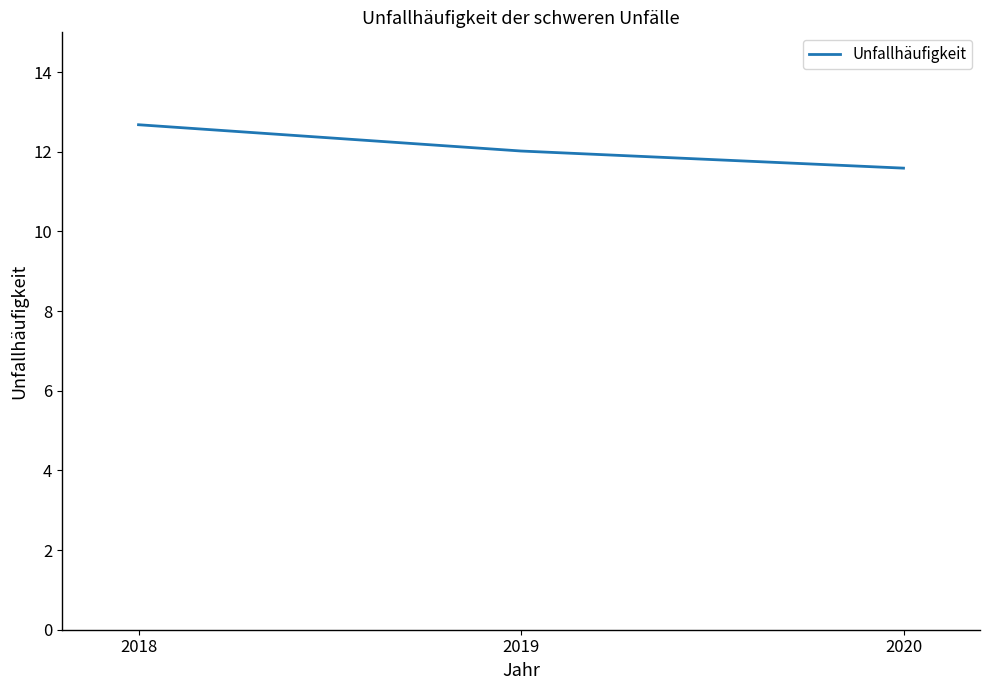

True or false: the data shows 8.5 at 2018.

False